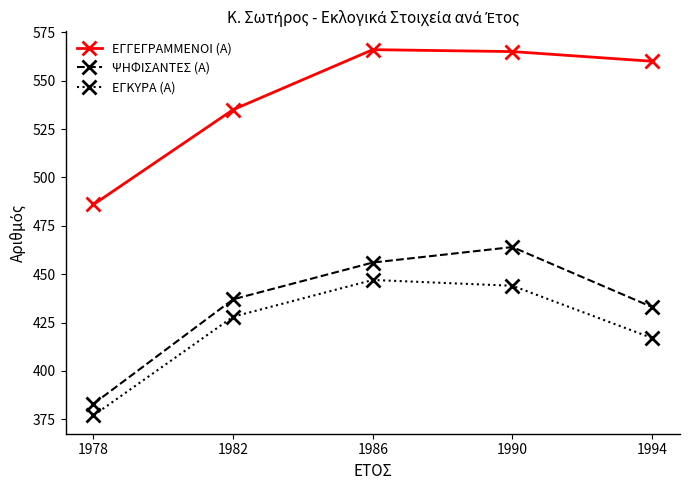

Reading left to right, extract all data points from this chart.

ΕΓΓΕΓΡΑΜΜΕΝΟΙ (Α): 486	535	566	565	560
ΨΗΦΙΣΑΝΤΕΣ (Α): 383	437	456	464	433
ΕΓΚΥΡΑ (Α): 377	428	447	444	417